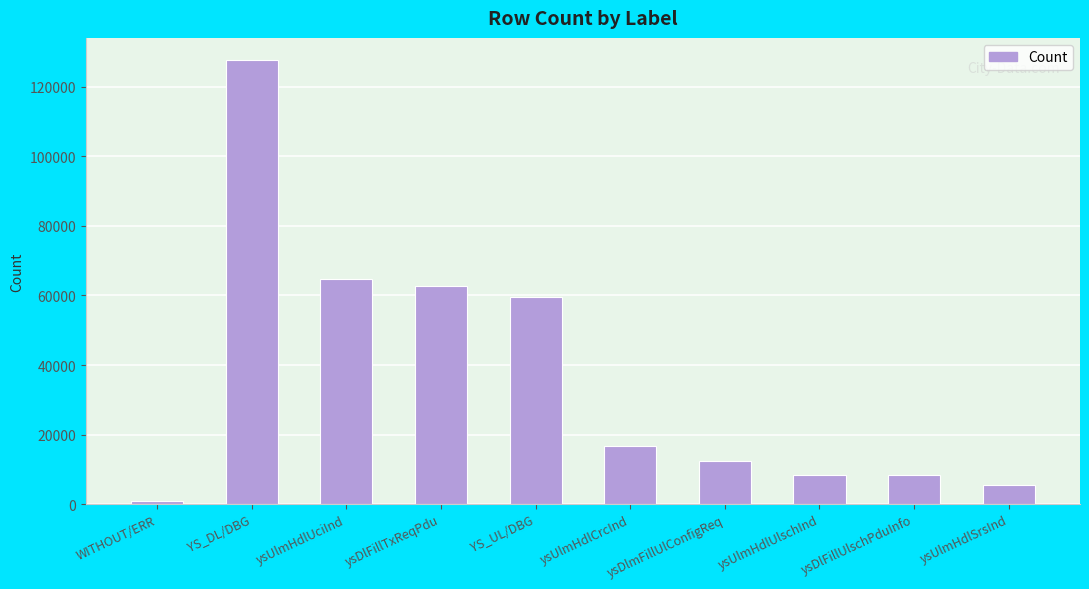

Reading right to left, what are all the values shown in this chart?

ysUlmHdlSrsInd=5472	ysDlFillUlschPduInfo=8382	ysUlmHdlUlschInd=8382	ysDlmFillUlConfigReq=12297	ysUlmHdlCrcInd=16764	YS_UL/DBG=59679	ysDlFillTxReqPdu=62868	ysUlmHdlUciInd=64817	YS_DL/DBG=127685	WITHOUT/ERR=786